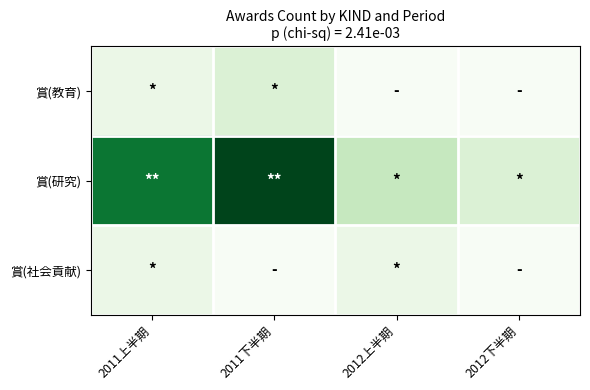

Which category has the highest value across all series?

2011下半期